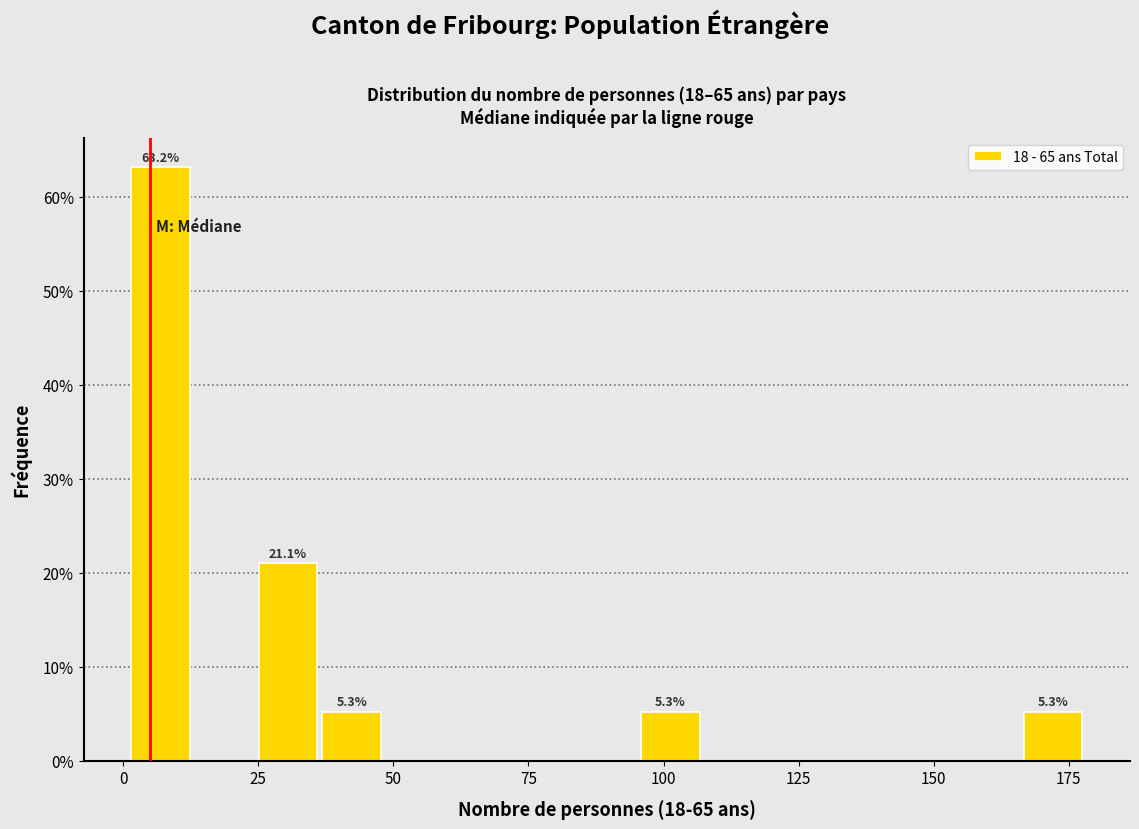

Read against the x-axis, roughly where is the centre of the tallest bar?

5